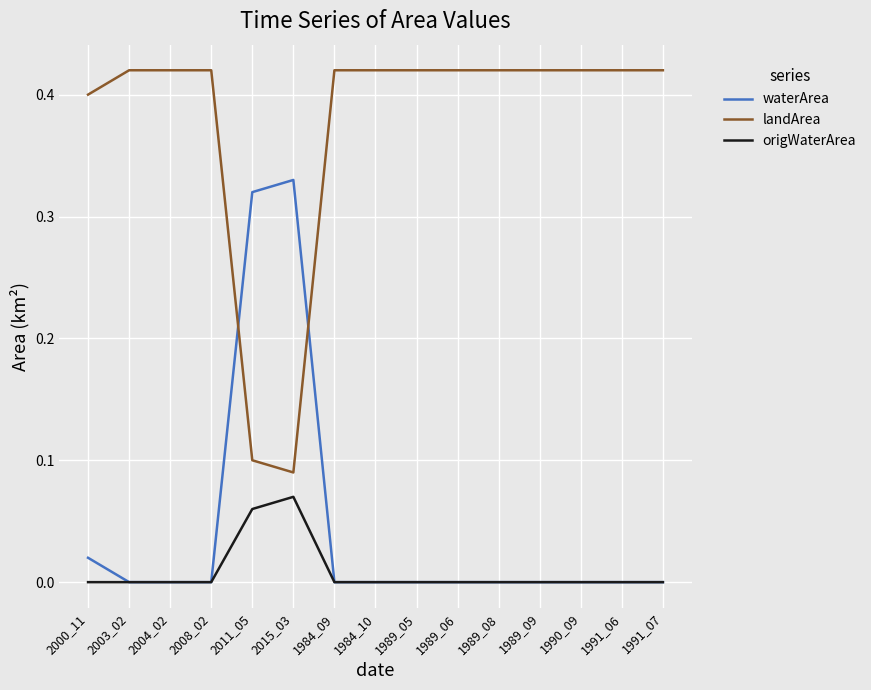

Is it true that landArea equals 0.4 at 2000_11?

True